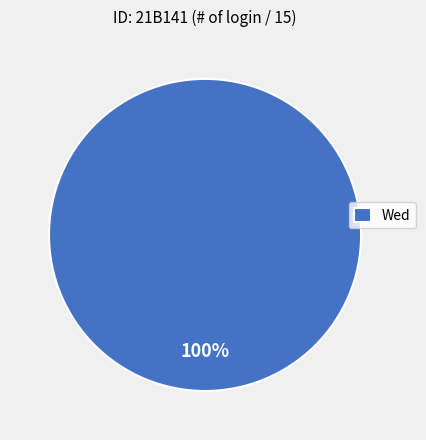

Rank the categories by value from lowest to highest.

Wed